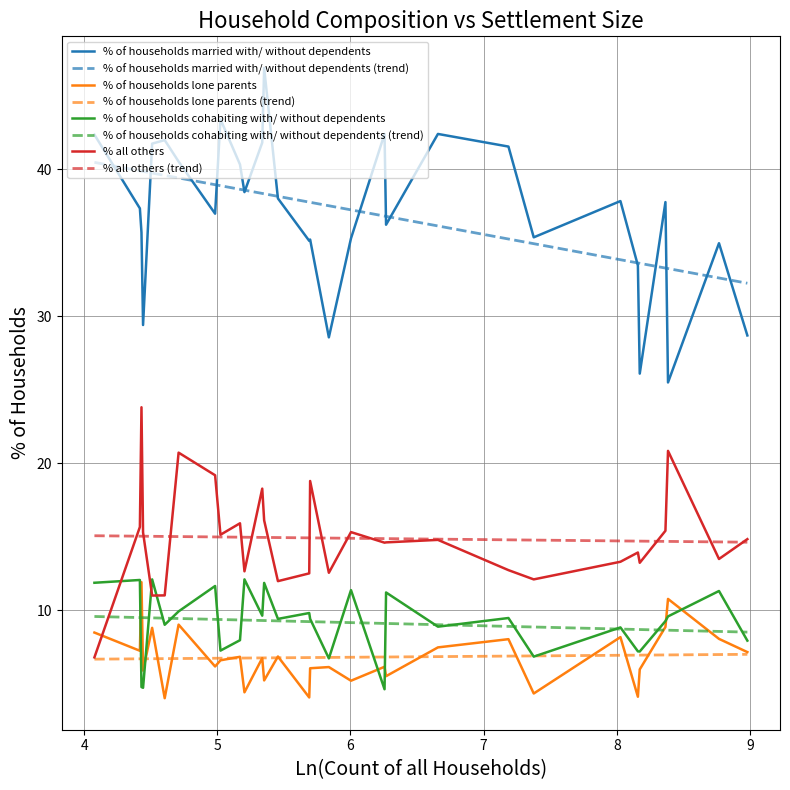

What is the highest value of the % of households married with/ without dependents series?

46.9